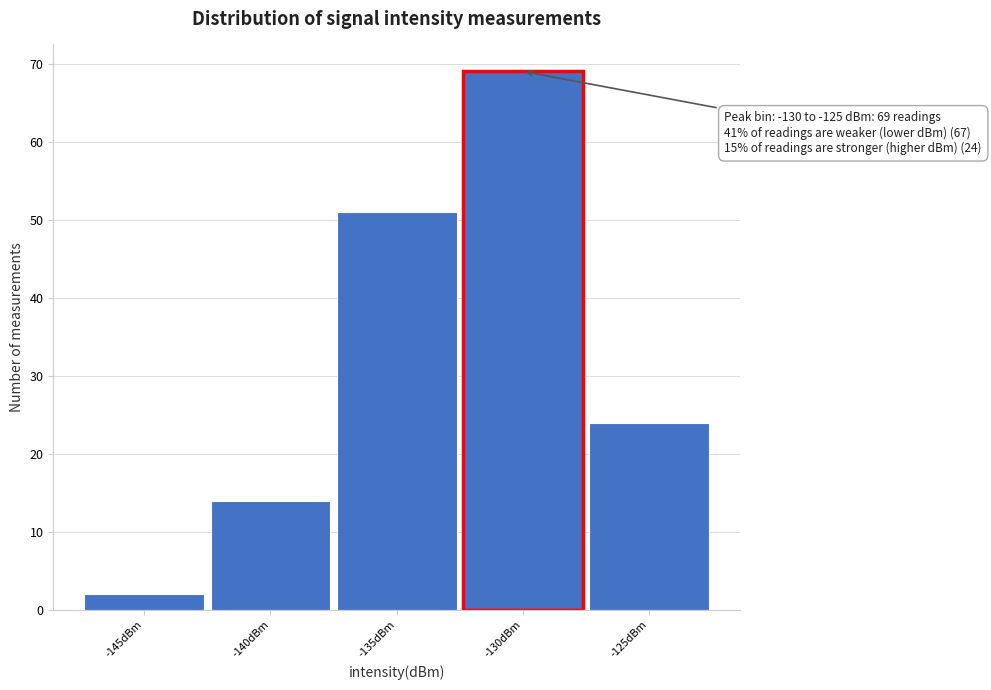

Reading left to right, extract all data points from this chart.

-145dBm=2	-140dBm=14	-135dBm=51	-130dBm=69	-125dBm=24